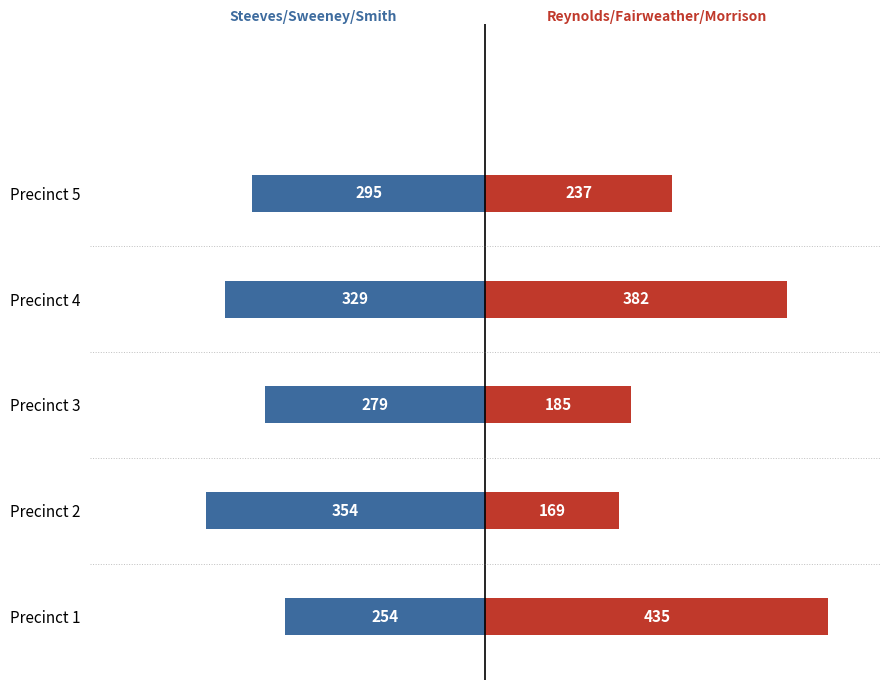

Does the chart contain stacked bars?

No